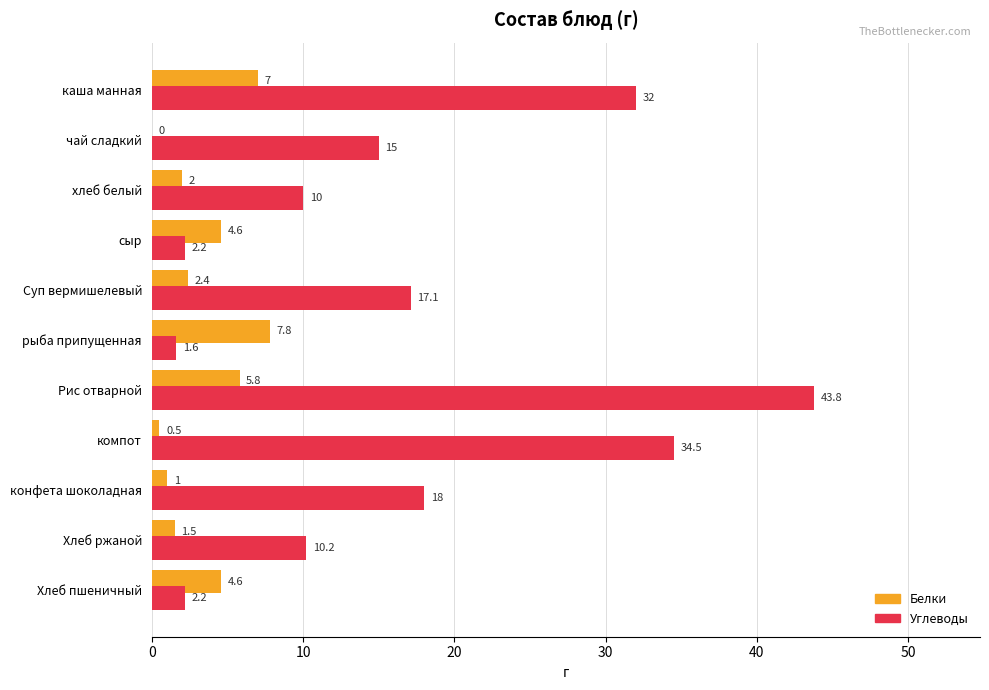

Count the number of data series in this chart.

2